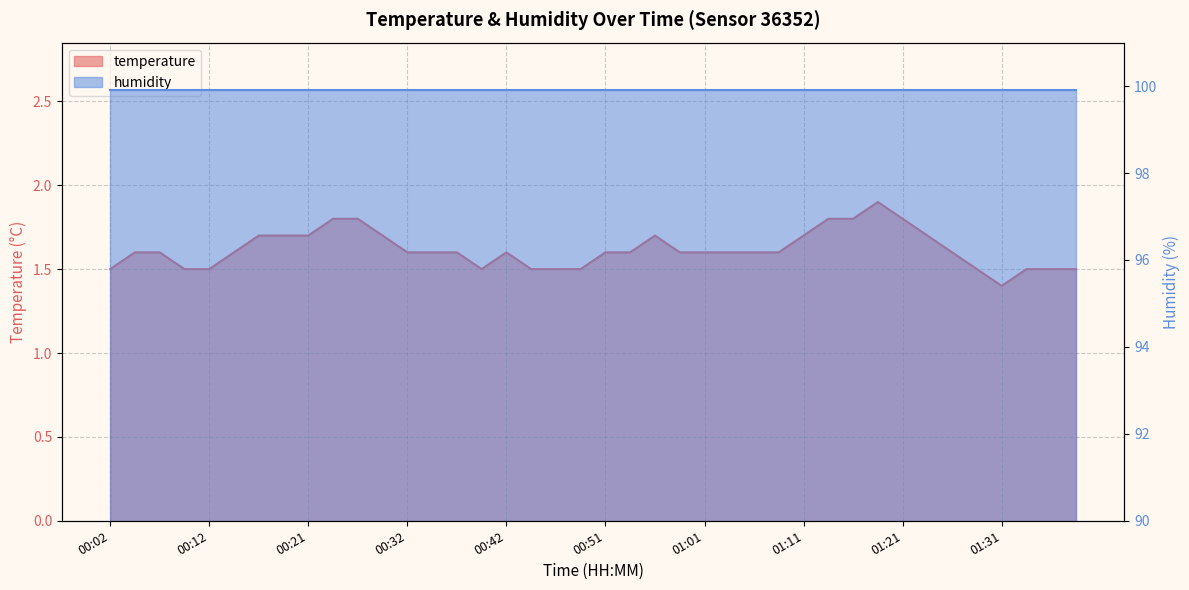

At which label is the value closest to 1?

01:31